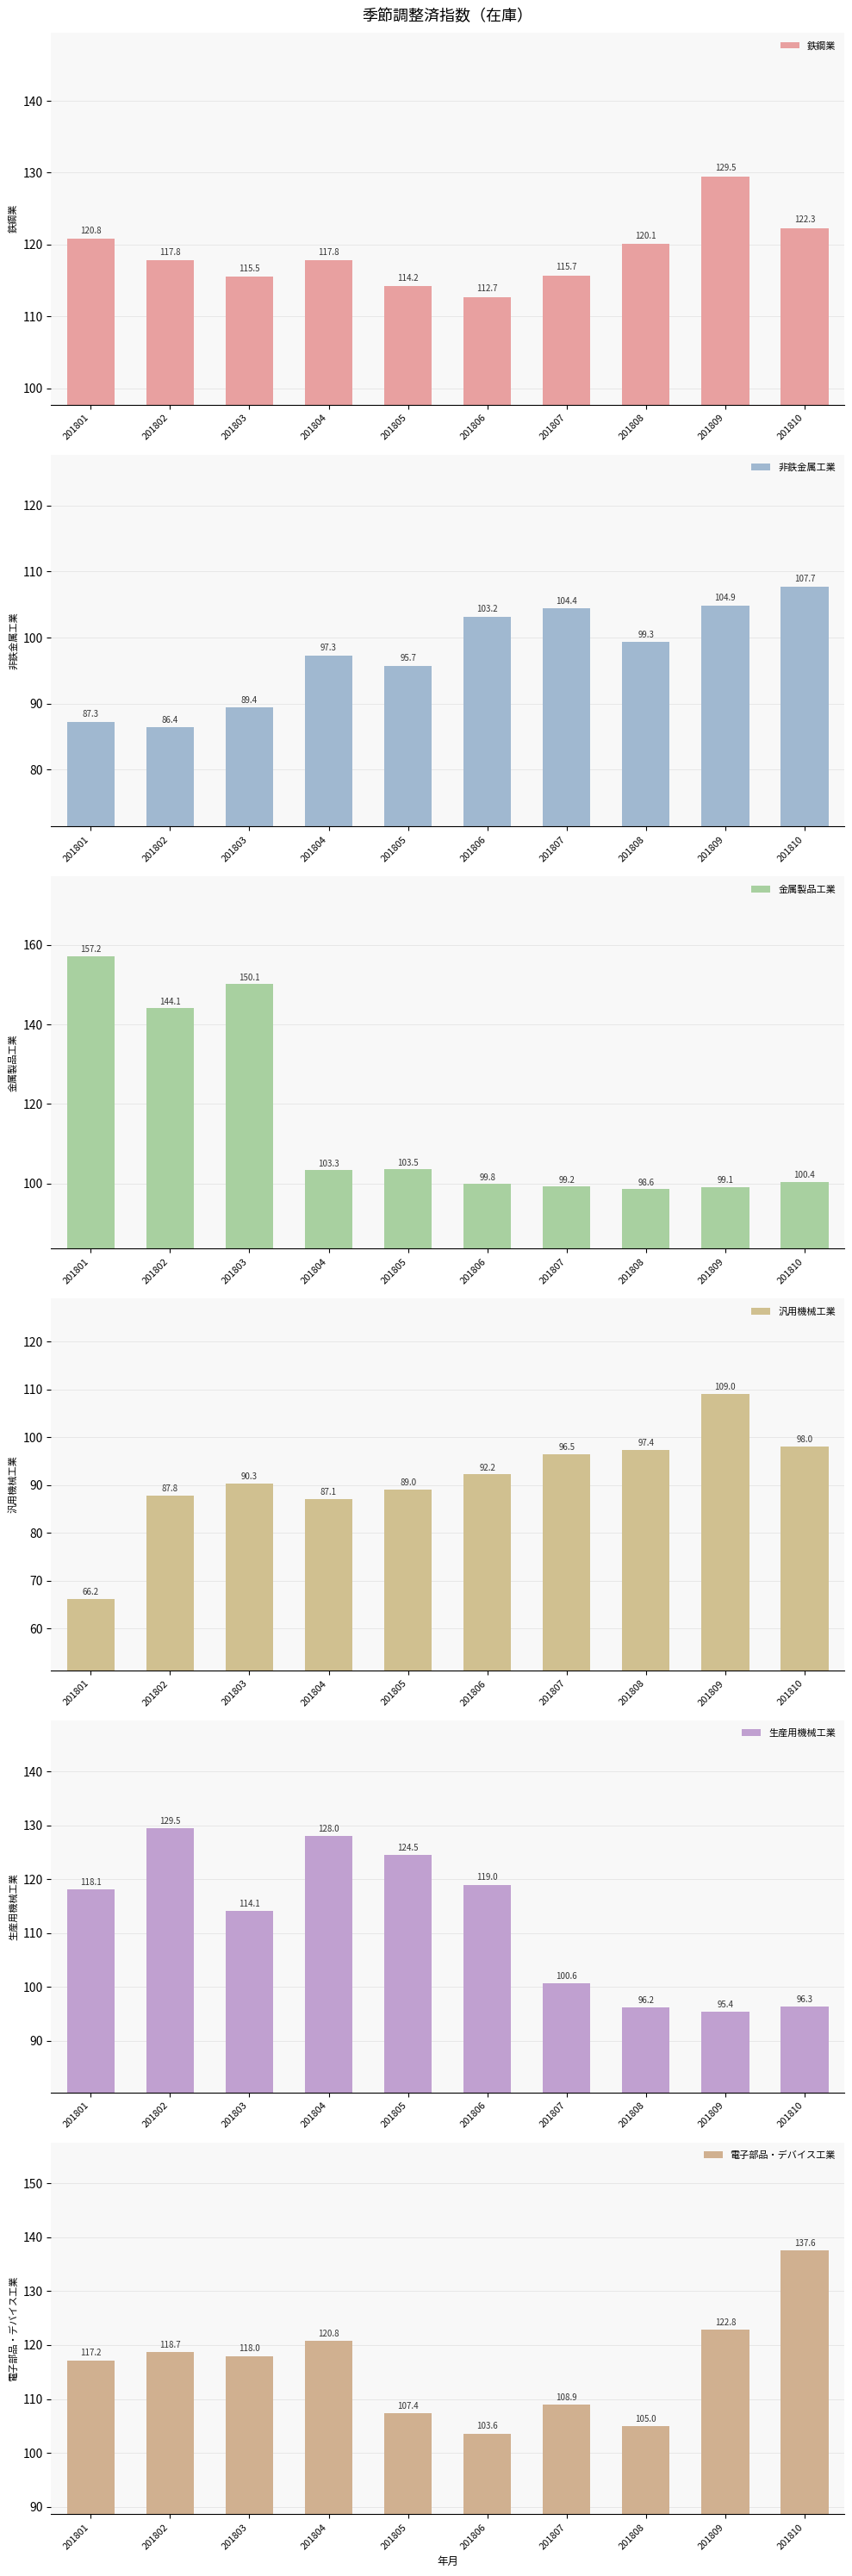

Does the chart contain stacked bars?

No